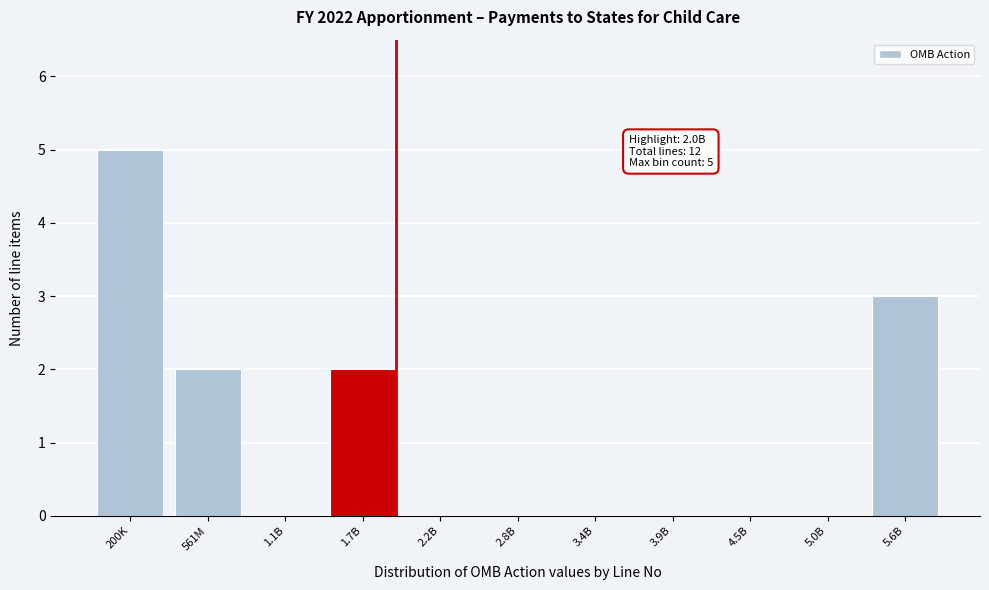

Reading left to right, list all the values displayed in this chart.

200K=5	561M=2	1.1B=0	1.7B=2	2.2B=0	2.8B=0	3.4B=0	3.9B=0	4.5B=0	5.0B=0	5.6B=3